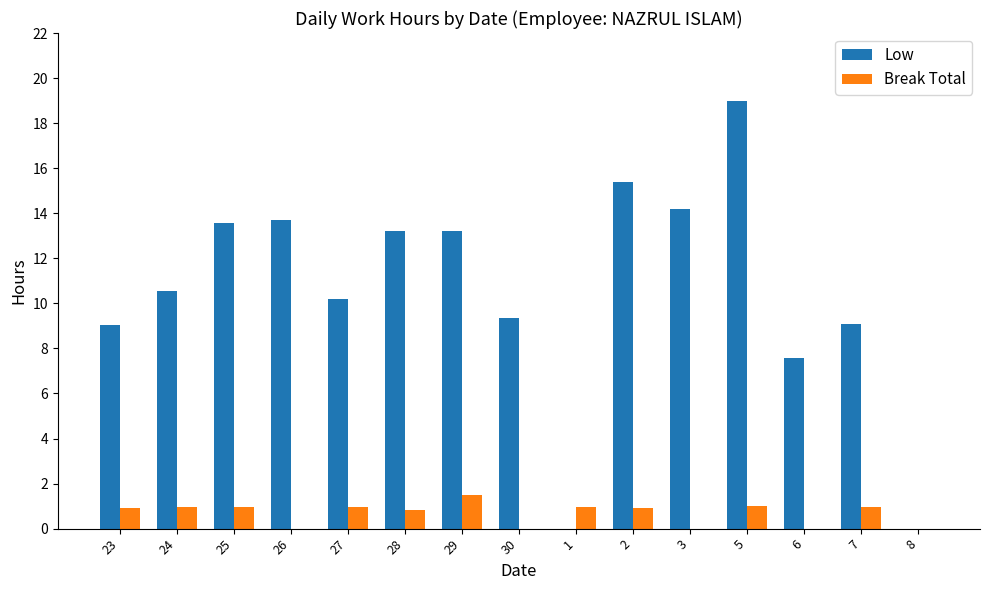

What is the sum of the Break Total values at 29 and 7?

2.5